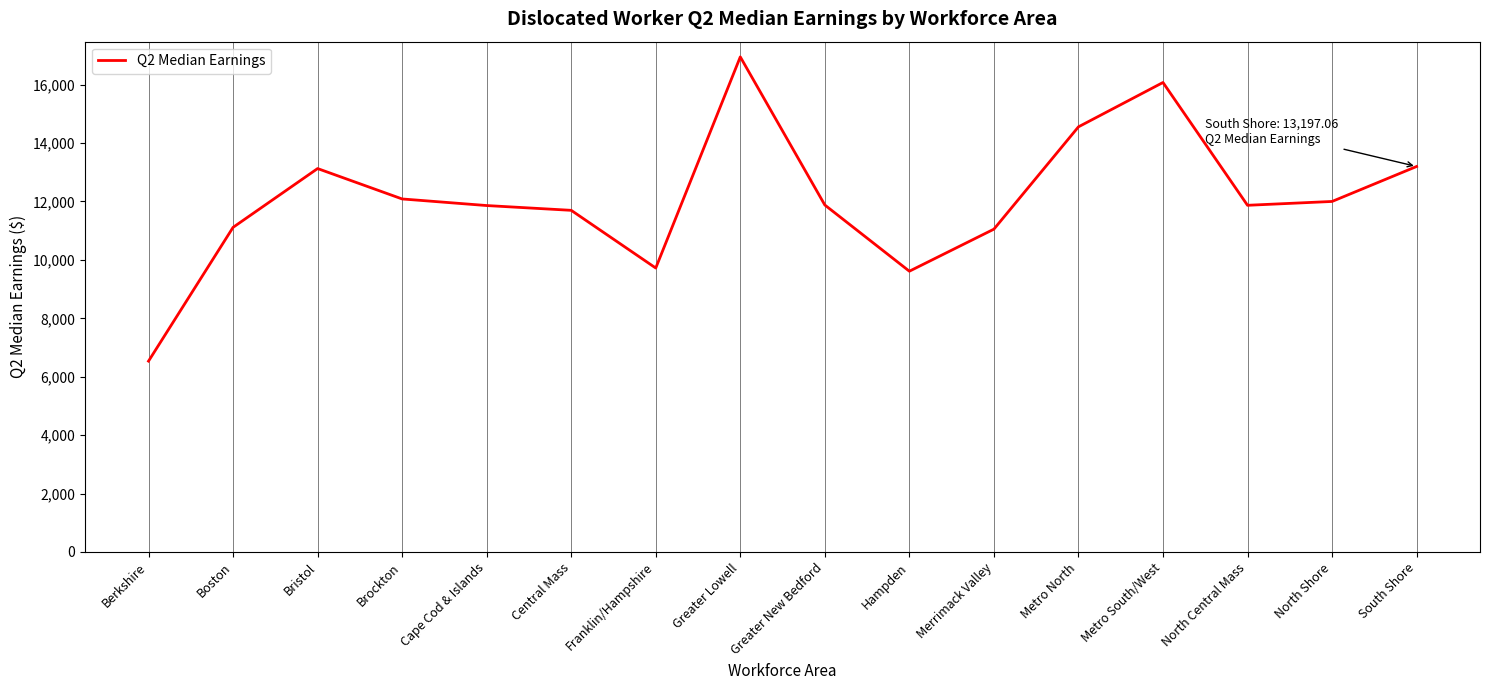

What is the approximate value at Boston?

11113.2